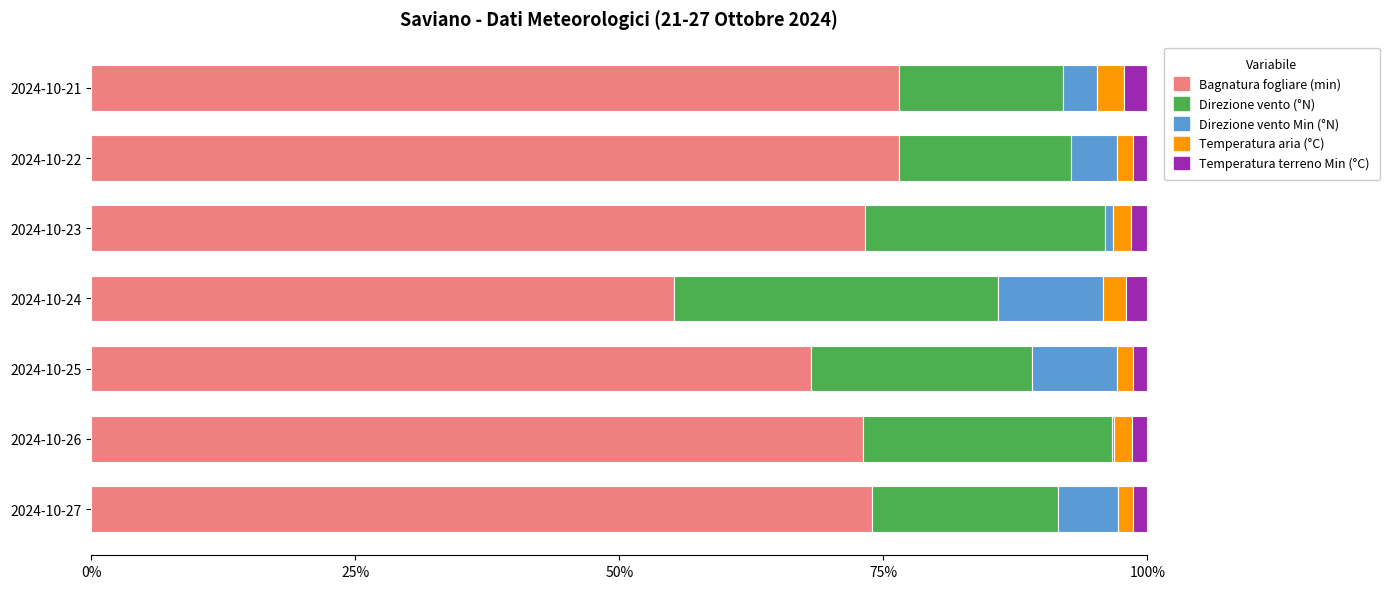

What is the highest value of the Bagnatura fogliare (min) series?

76.5